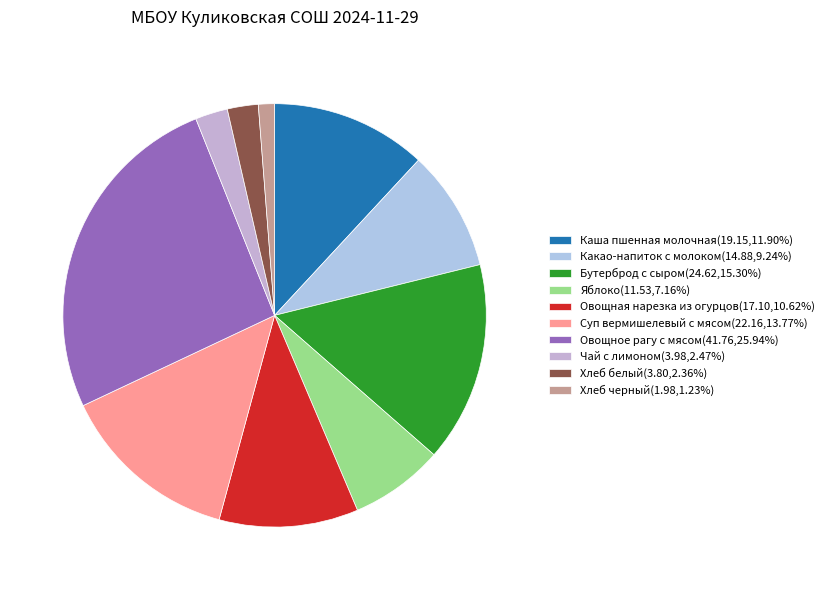

To the nearest percent, what is the average slice percentage?

10%